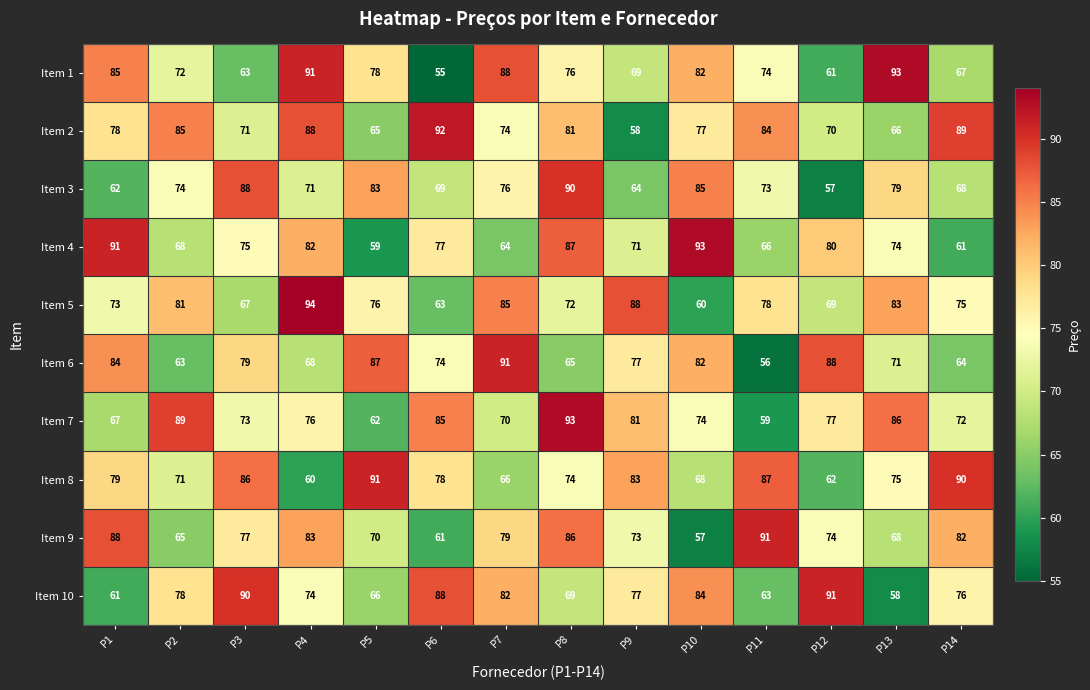

At which category is the sum across all series the highest?

P8